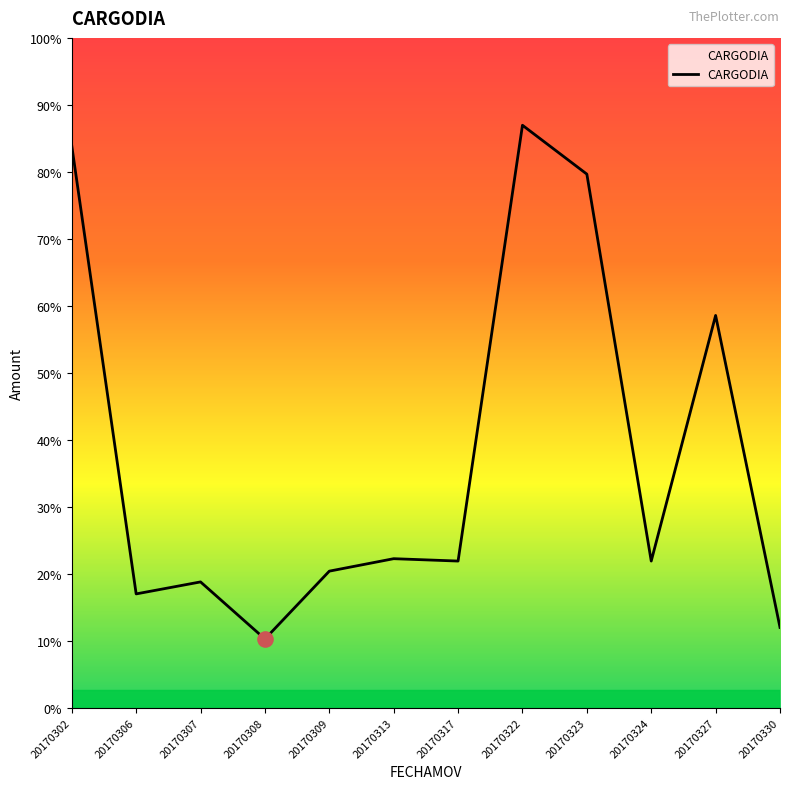

Approximately how many times larger is the value at 20170330 compared to 20170324?

0.5